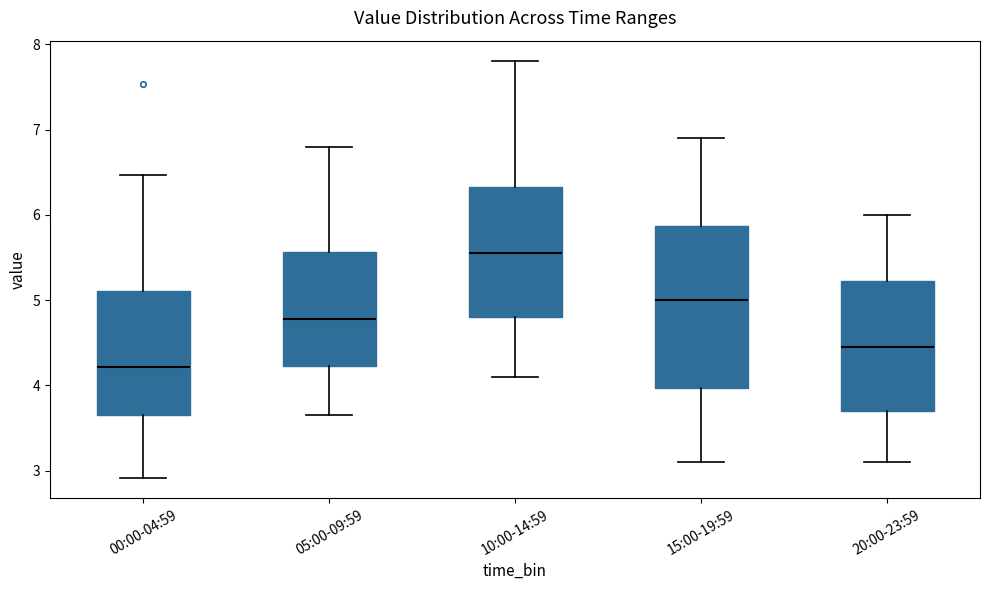

Reading left to right, read every box against the y-axis: the position of its median line, the range the box covers, and the ends of its whiskers. The values are not printed on the chart, so give them approximately, as read against the axis.

00:00-04:59: median 4.2, box 3.7 to 5.1, whiskers 2.9 to 6.5
05:00-09:59: median 4.8, box 4.2 to 5.6, whiskers 3.7 to 6.8
10:00-14:59: median 5.6, box 4.8 to 6.3, whiskers 4.1 to 7.8
15:00-19:59: median 5.0, box 4.0 to 5.9, whiskers 3.1 to 6.9
20:00-23:59: median 4.5, box 3.7 to 5.2, whiskers 3.1 to 6.0